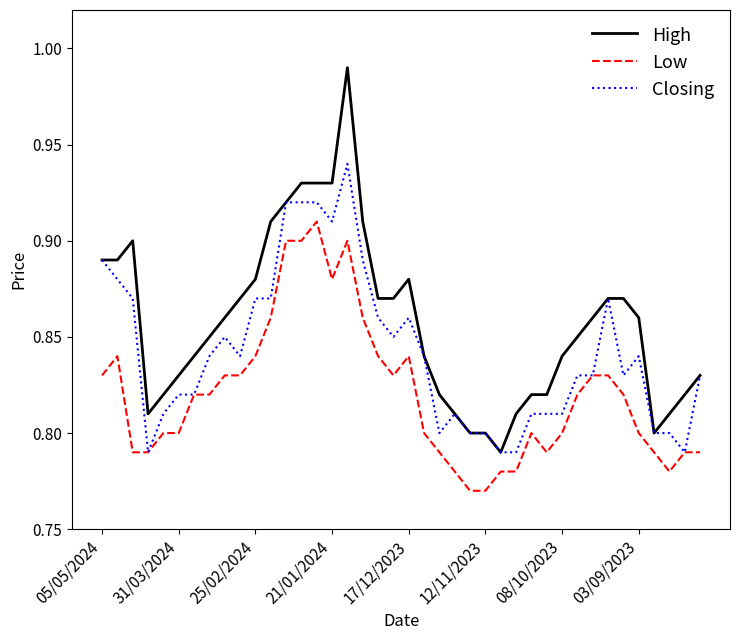

Does the chart display data point markers on the line(s)?

No